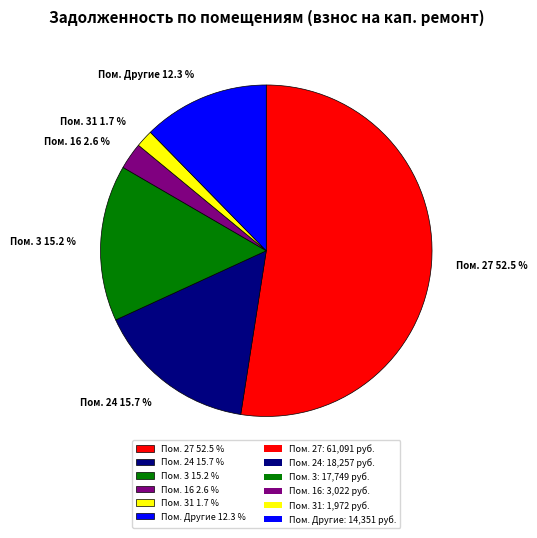

Which category has the smallest portion of the pie?

Пом. 31 1.7 %